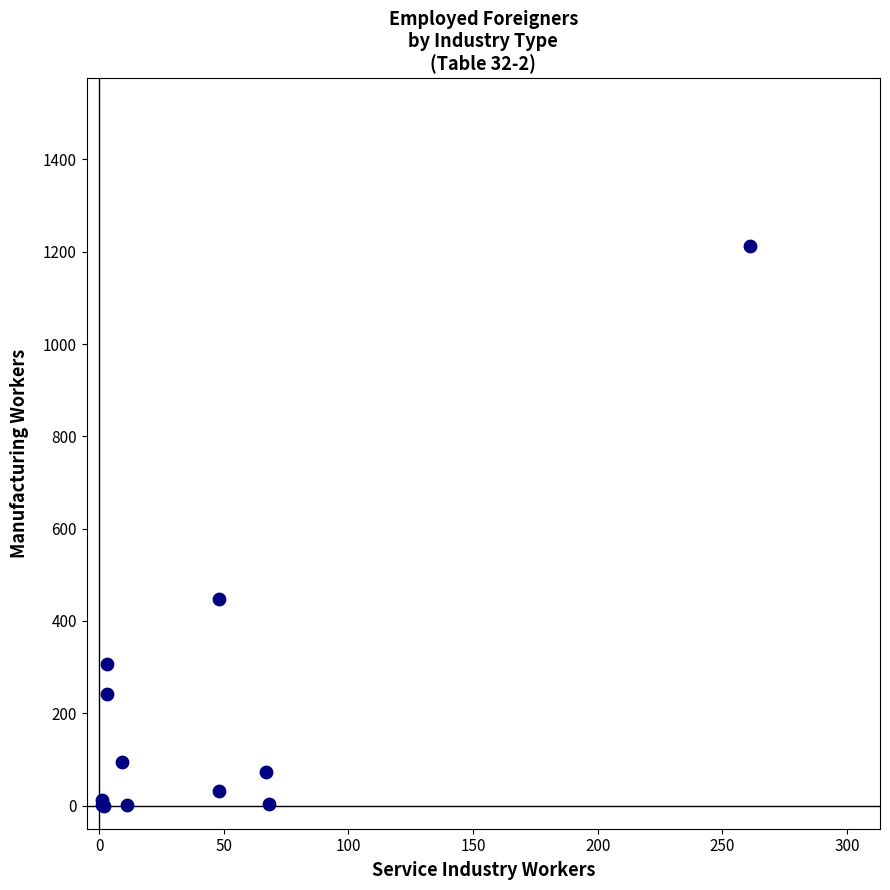

What Y value in the scatter plot is closest to 606?

447